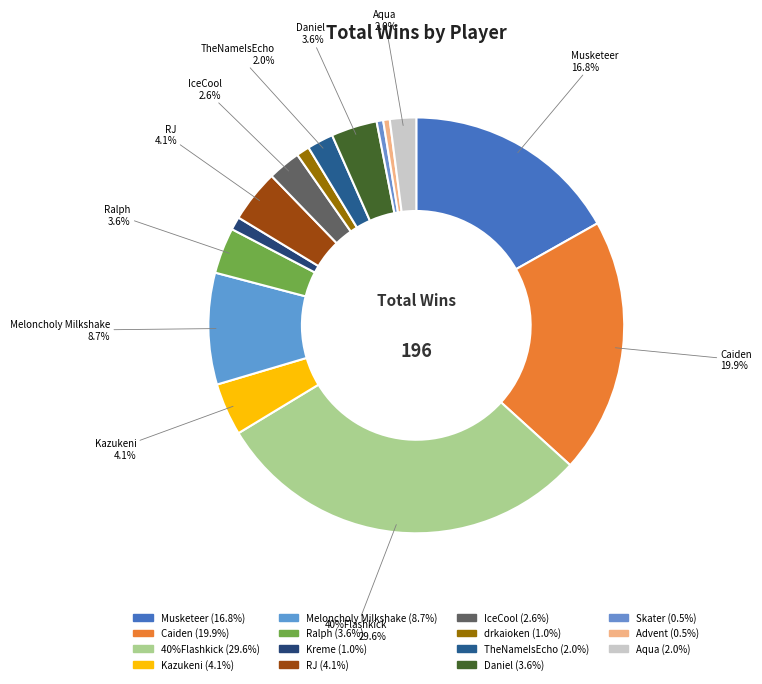

What percentage is NOT represented by Daniel?

96.4%